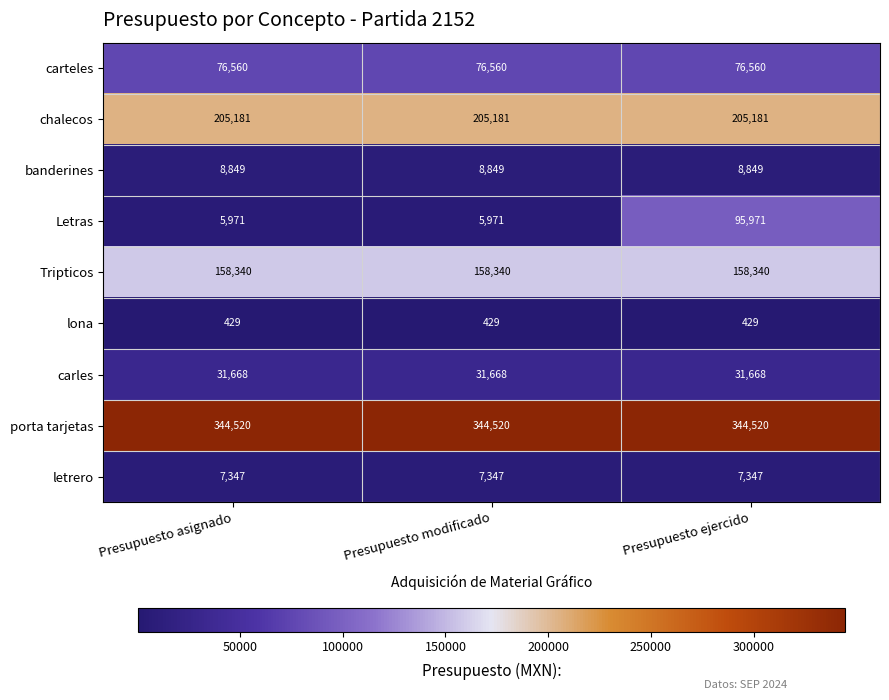

Is it true that chalecos equals 205181 at Presupuesto asignado?

True